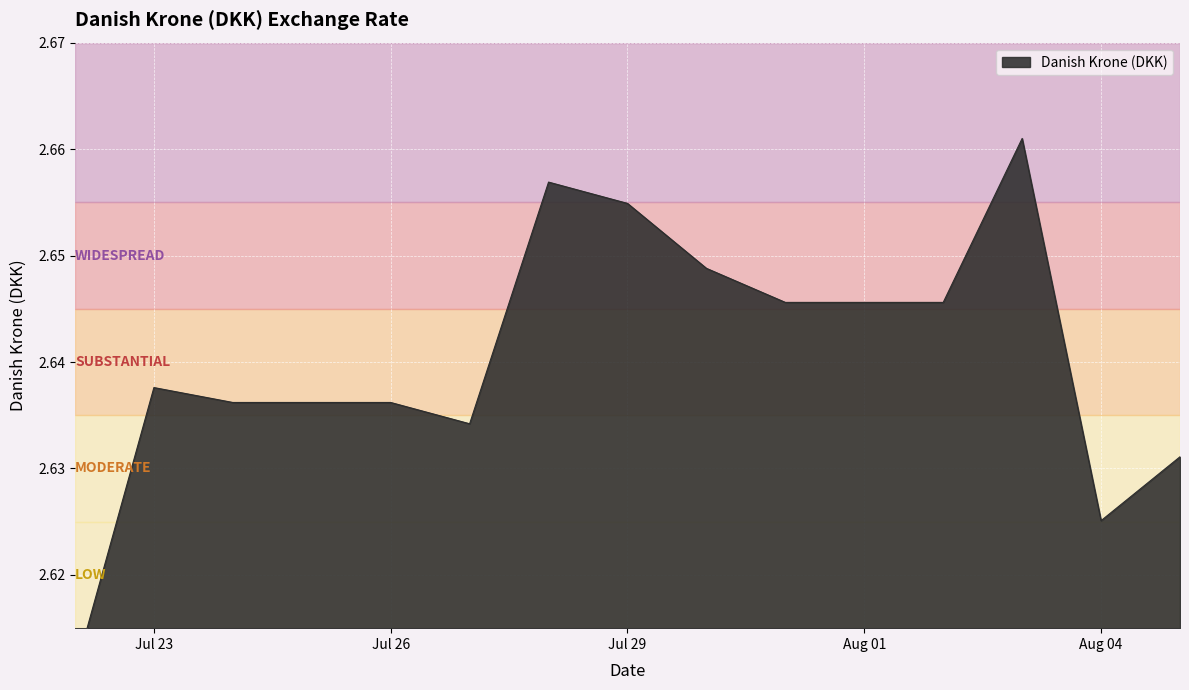

What is the difference between the maximum and minimum values?

0.1